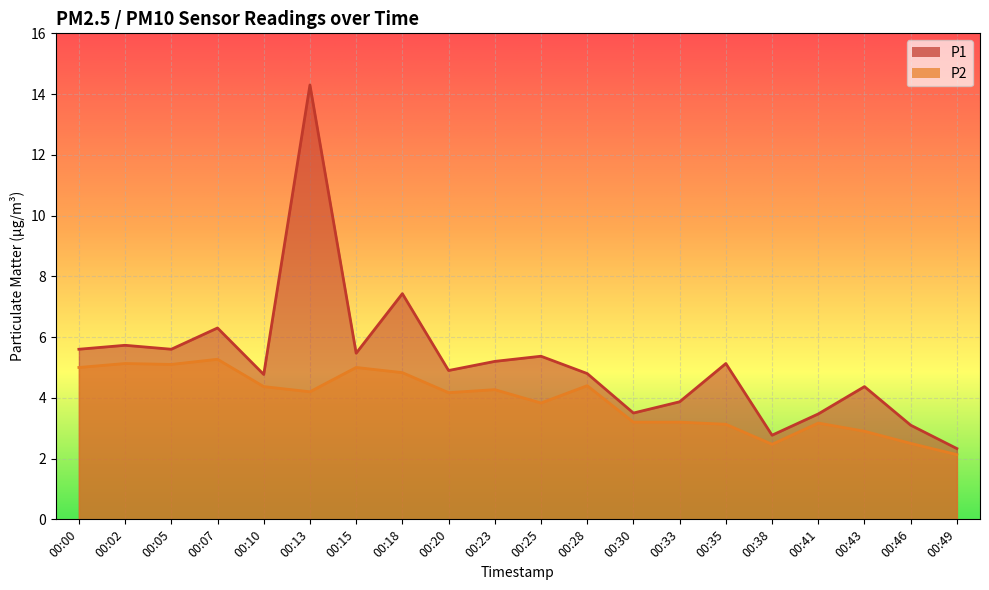

At which category does P1 reach its first local valley?

00:05